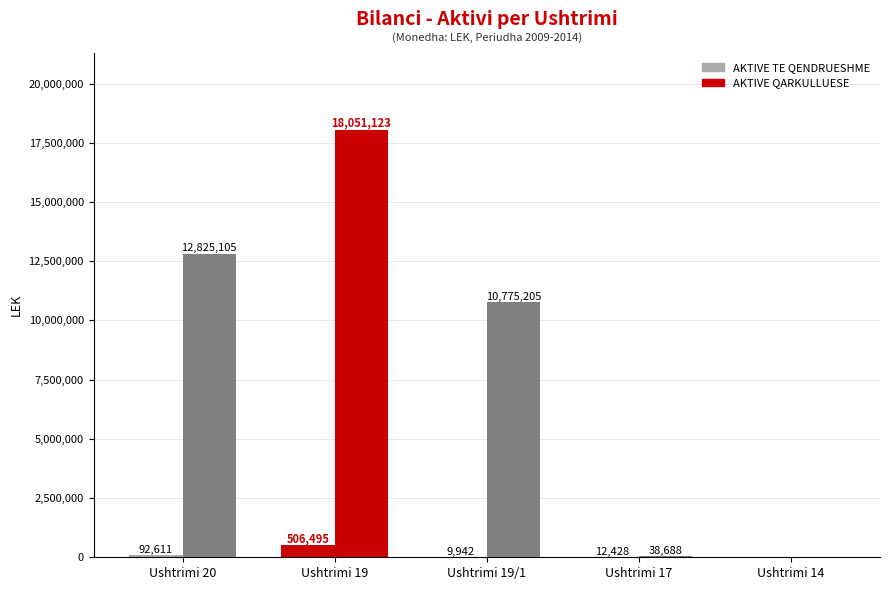

Which series has the largest total across all categories?

AKTIVE QARKULLUESE